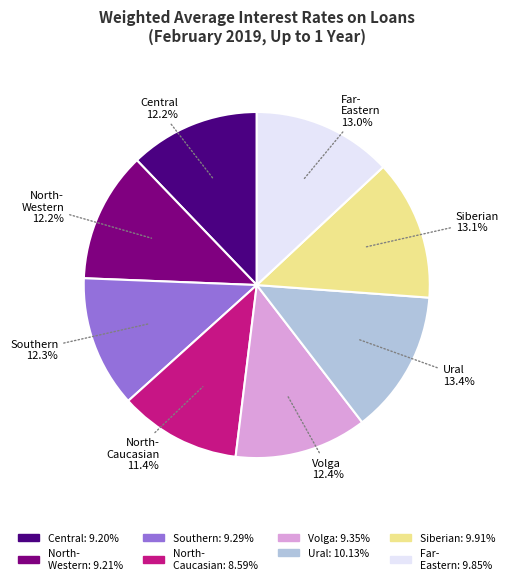

What is the total percentage of Southern and Volga?

24.7%